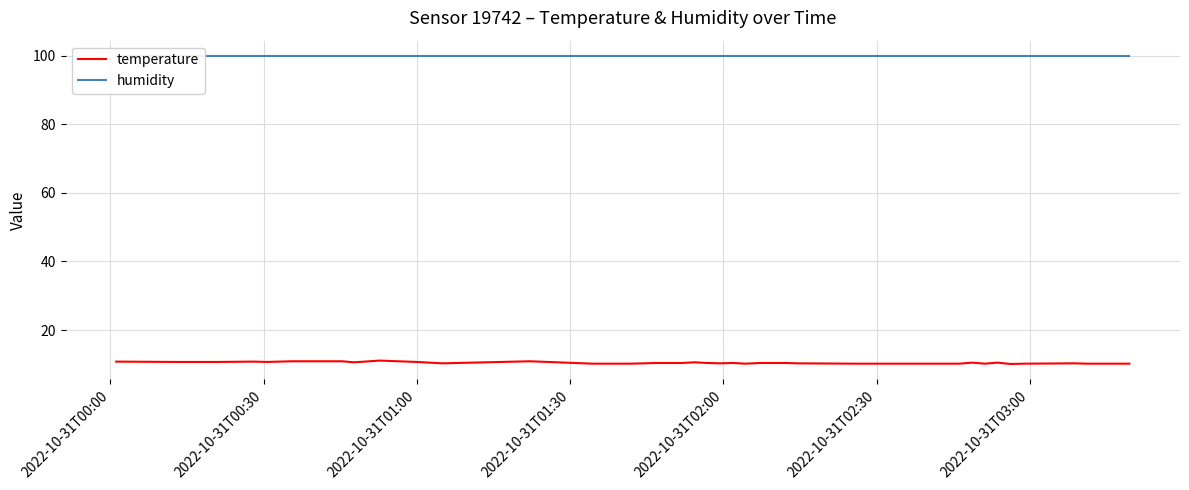

What is the smallest value displayed?

10.1